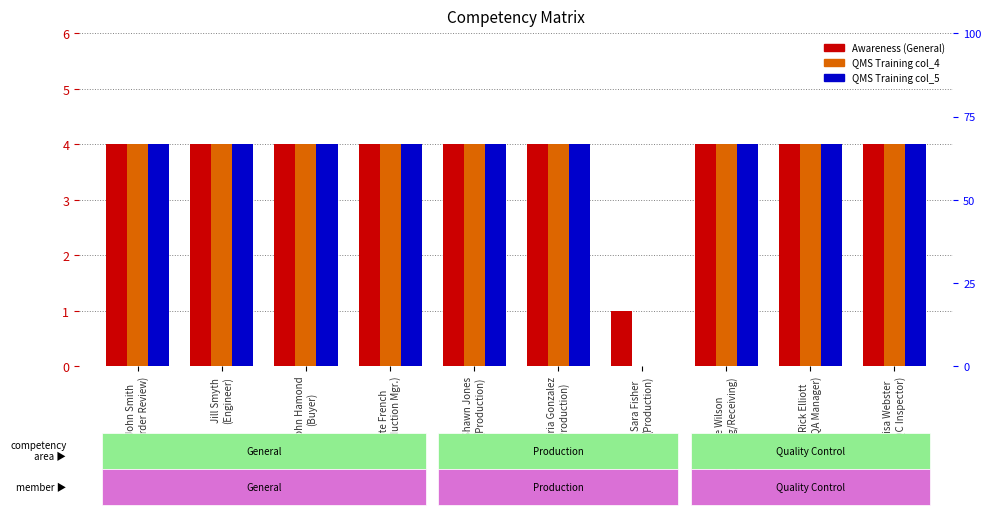

At how many categories does at least one series exceed 3?

9